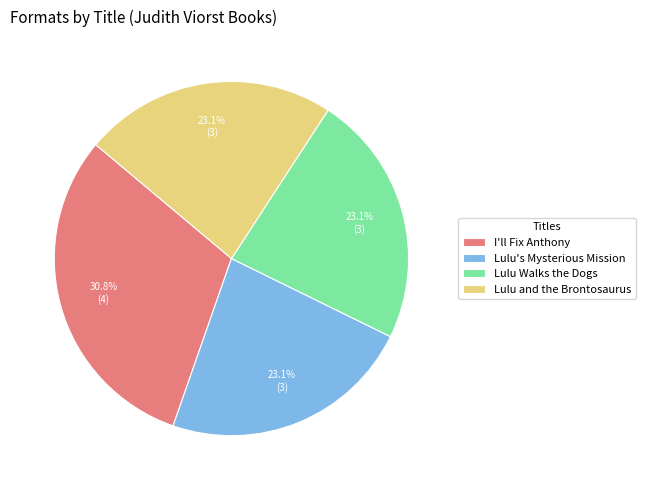

To the nearest percent, what is the average slice percentage?

25%